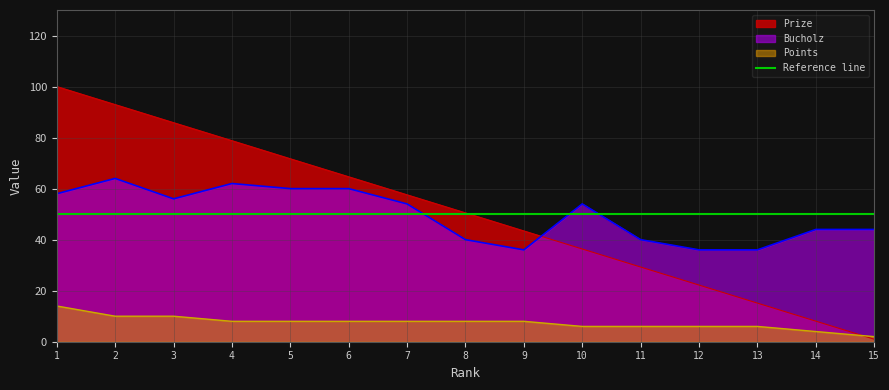

How many data points does each series have?

15